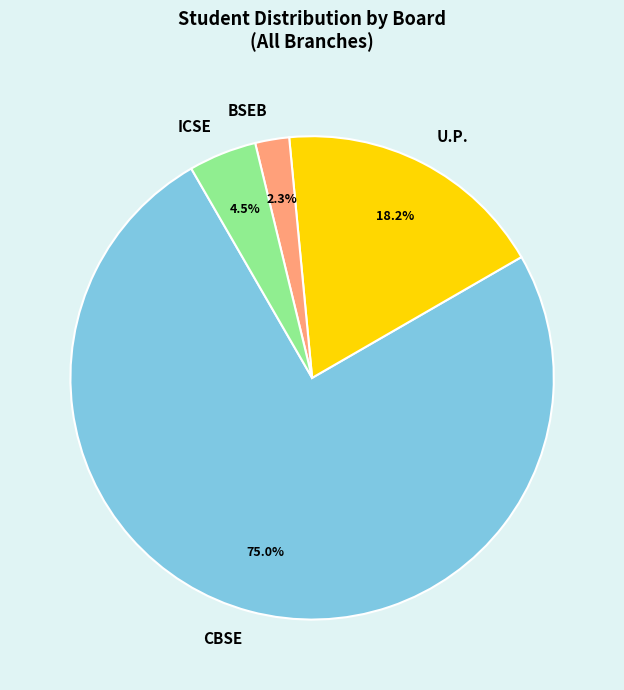

Which category has the smallest portion of the pie?

BSEB